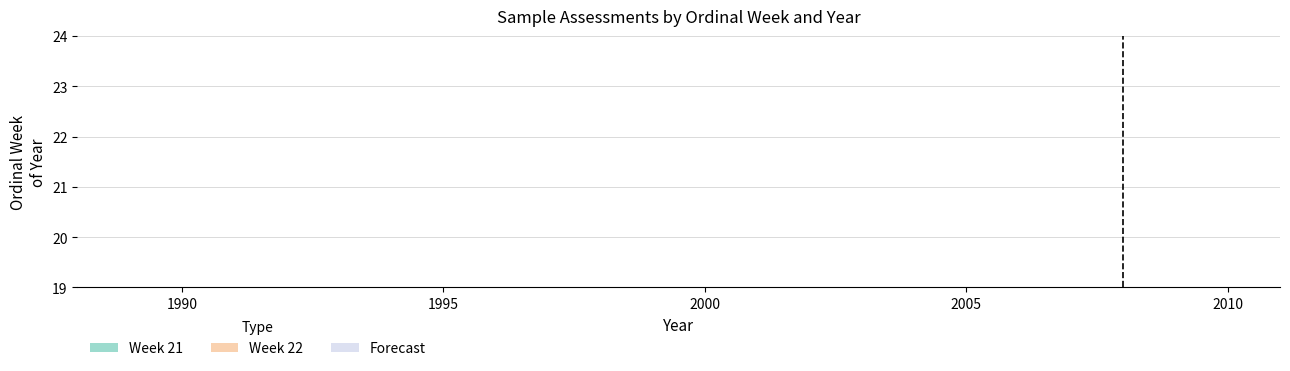

List the series in order of their peak value, lowest first.

Week 22, Week 21